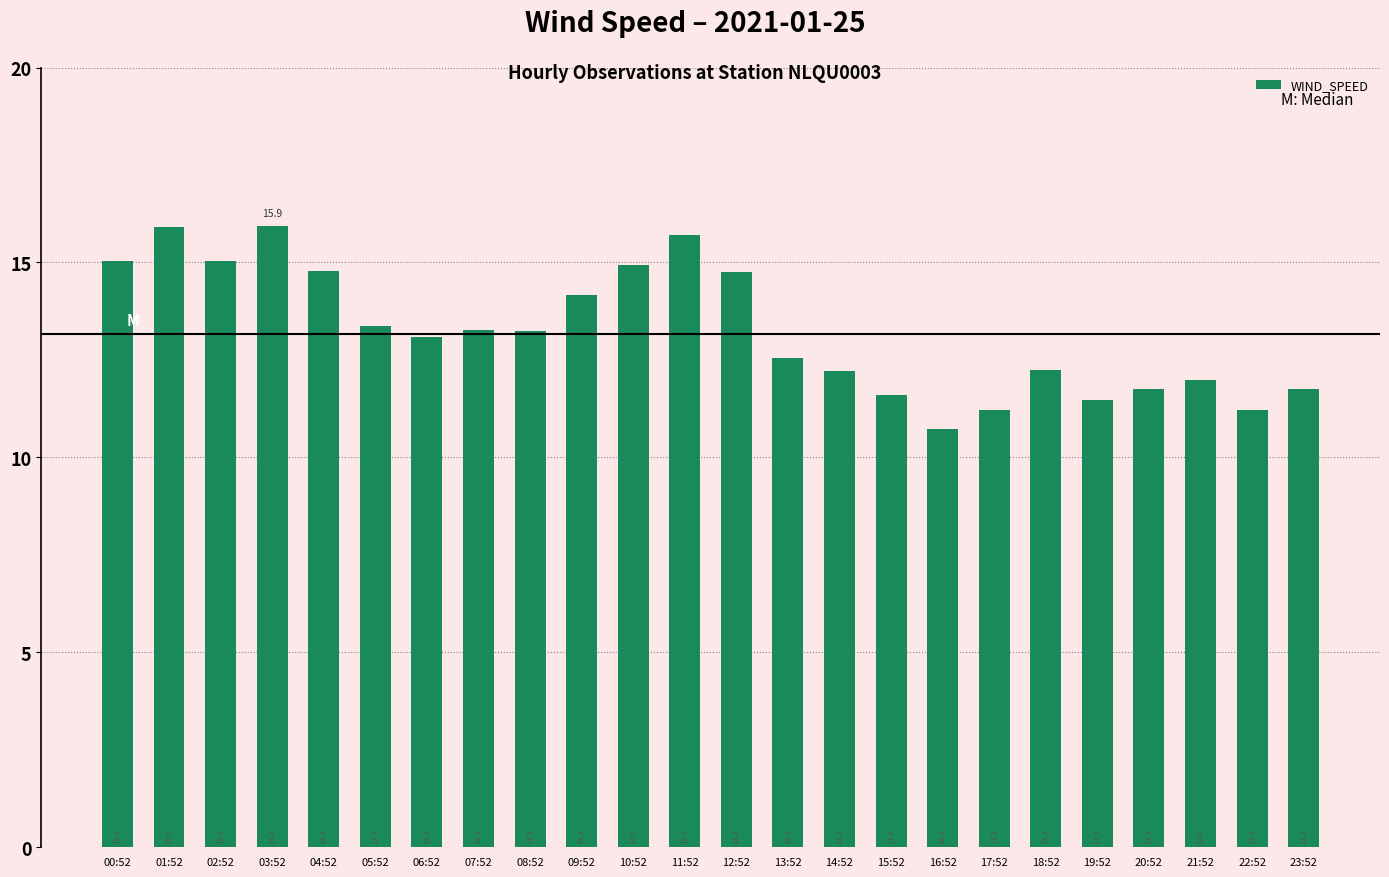

What is the difference between the maximum and second lowest values?

4.7